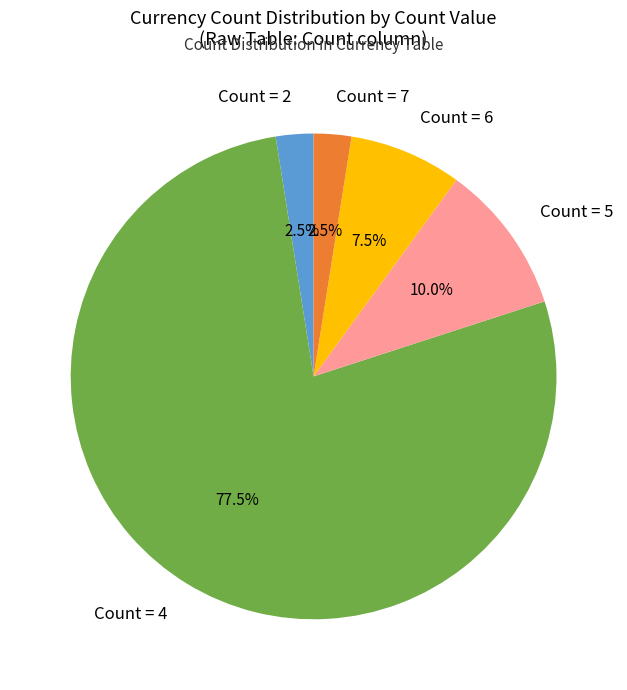

What percentage is NOT represented by Count = 2?

97.5%